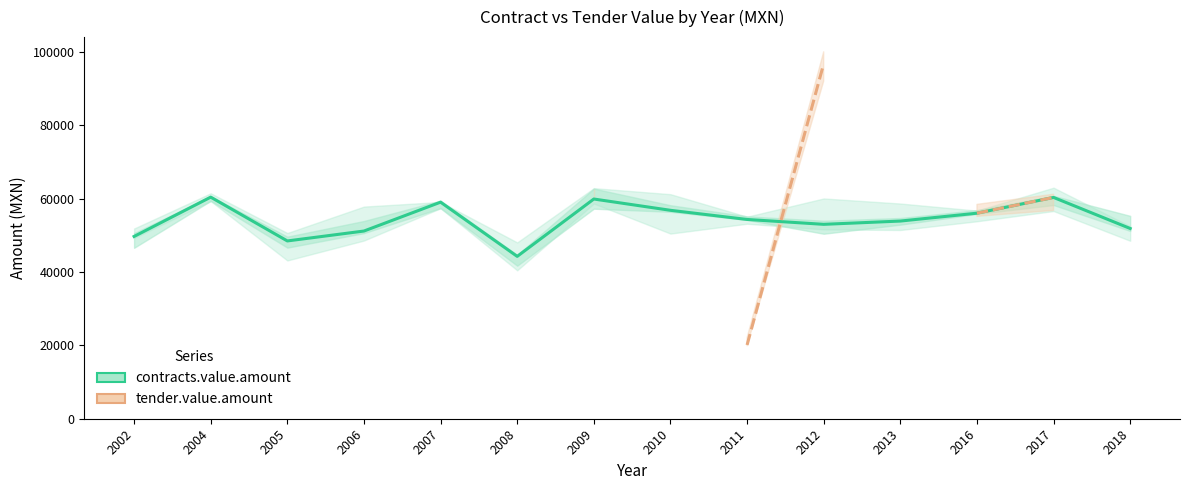

After their last crossing, which series has the higher values: tender.value.amount or contracts.value.amount?

tender.value.amount